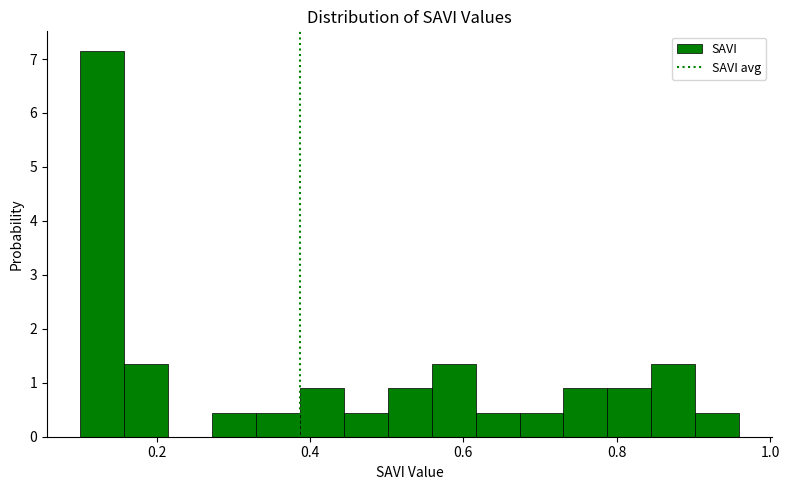

Around what value on the x-axis is the tallest bar? Give the approximate position of its centre, as read against the axis.

0.12